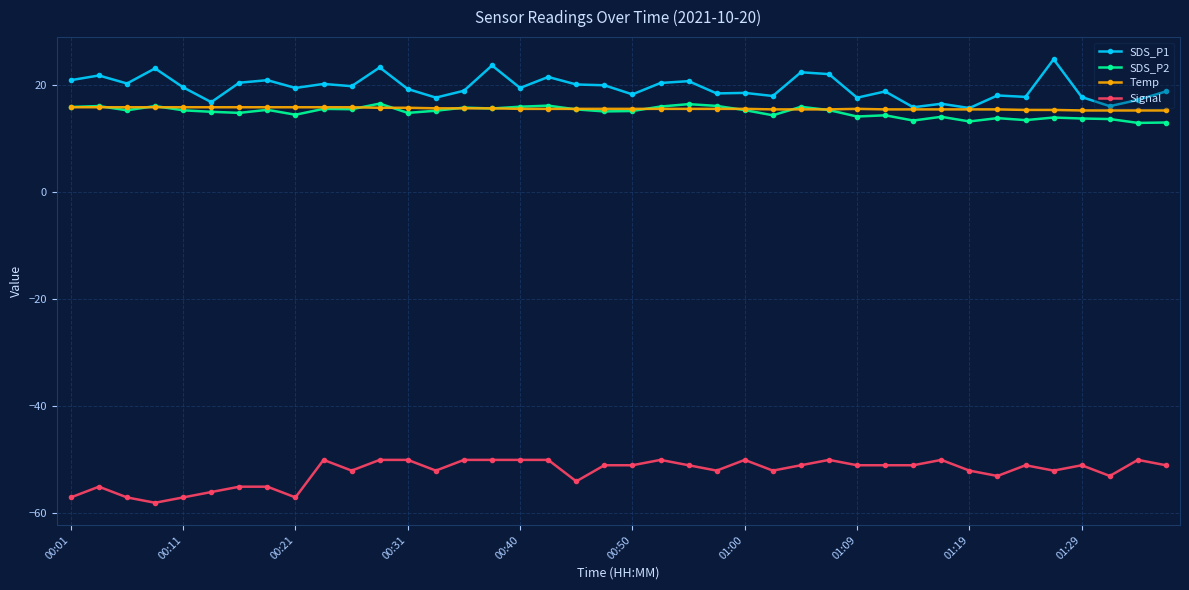

What is the lowest value of the SDS_P2 series?

12.9